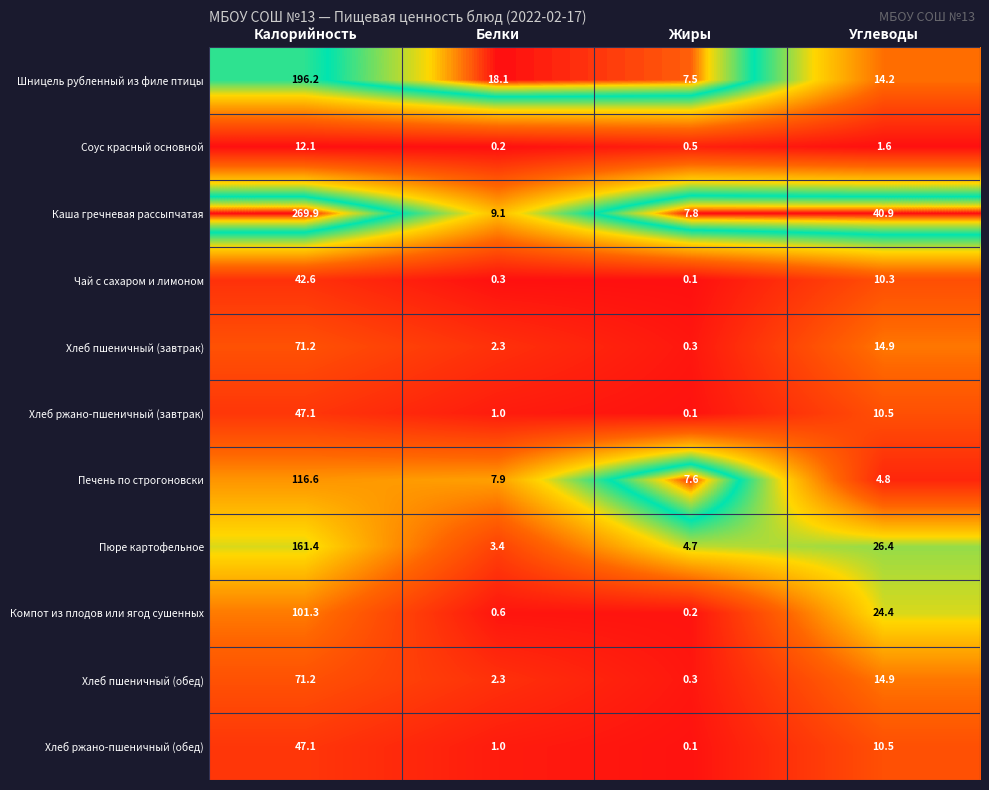

What is the greatest value displayed?

269.9